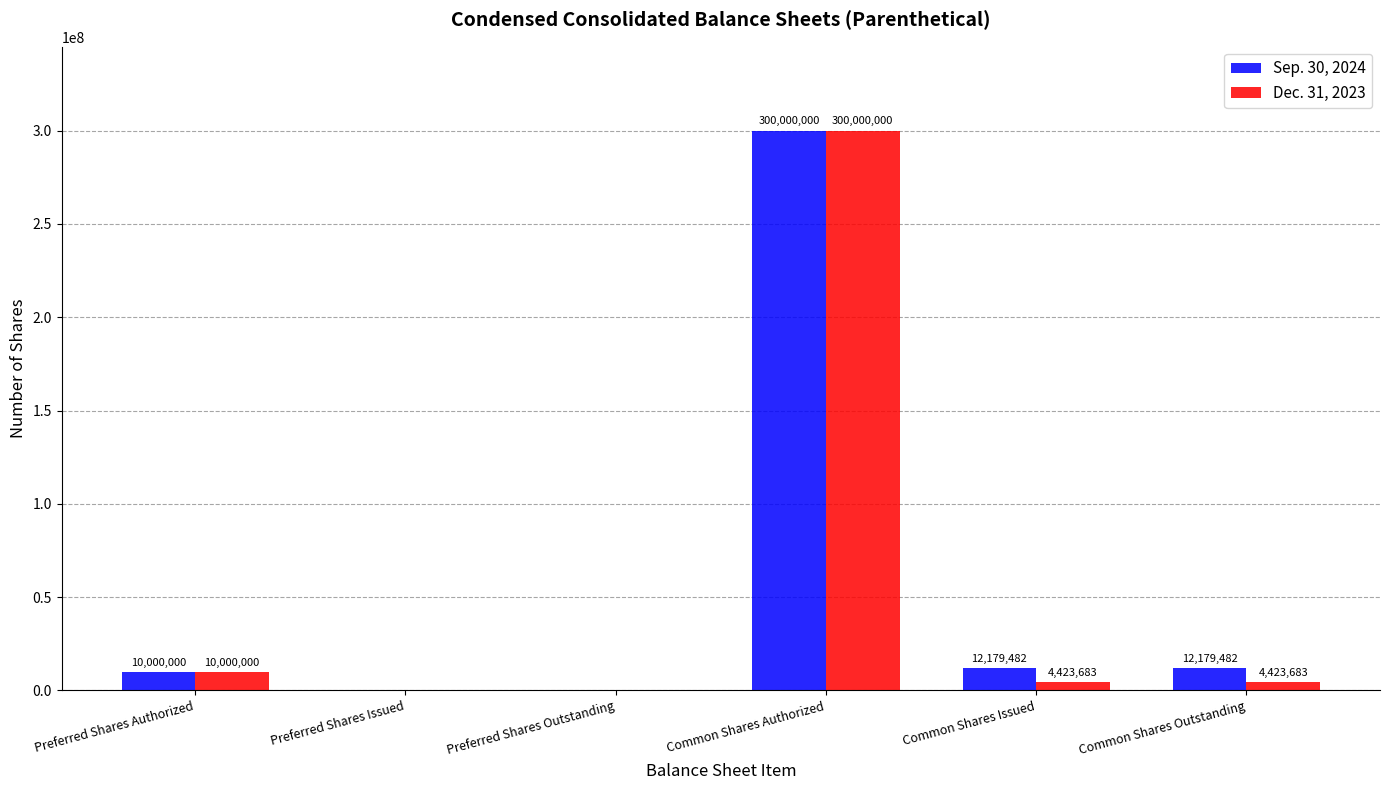

At which category is the sum across all series the highest?

Common Shares Authorized